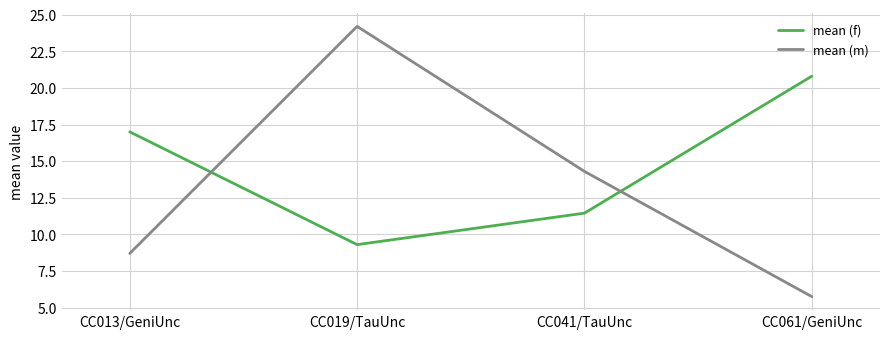

What is the minimum value shown in the chart?

5.8